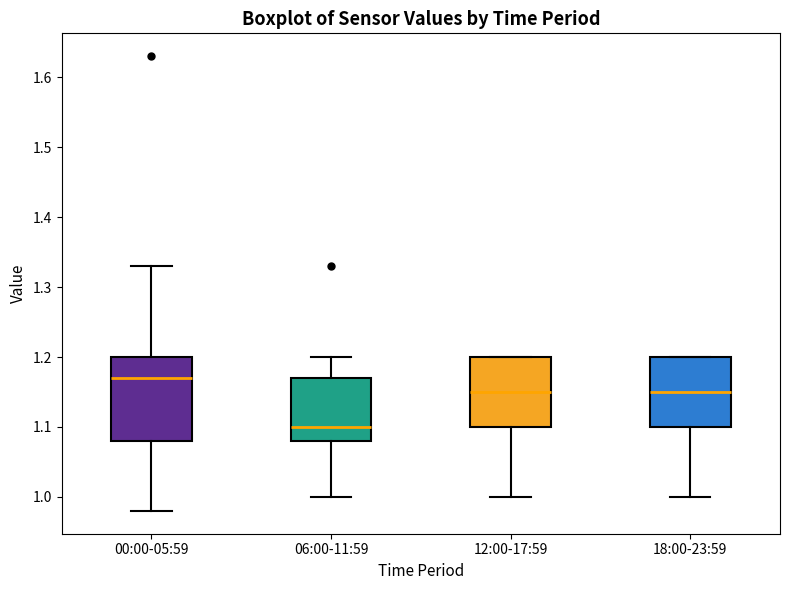

Where is the lower edge of the box for 12:00-17:59 on the y-axis? The values are not printed on the chart, so give them approximately, as read against the axis.

1.10